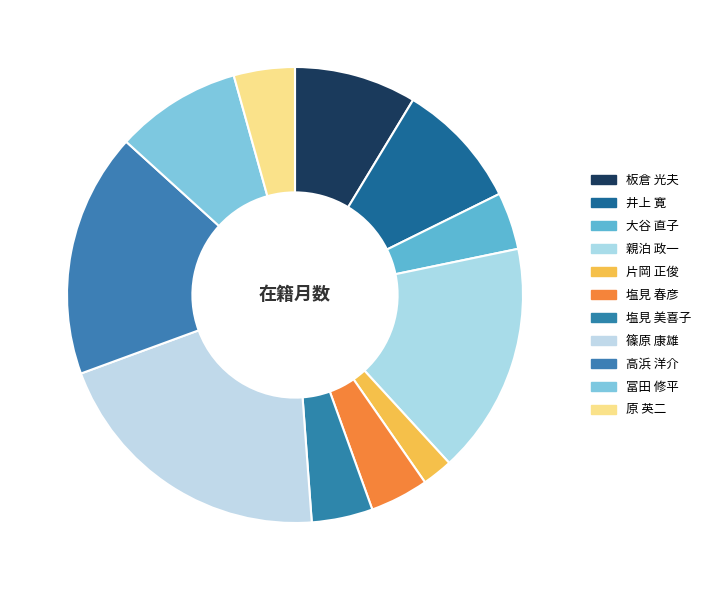

The 高浜 洋介 slice represents 8% of the pie. True or false?

False